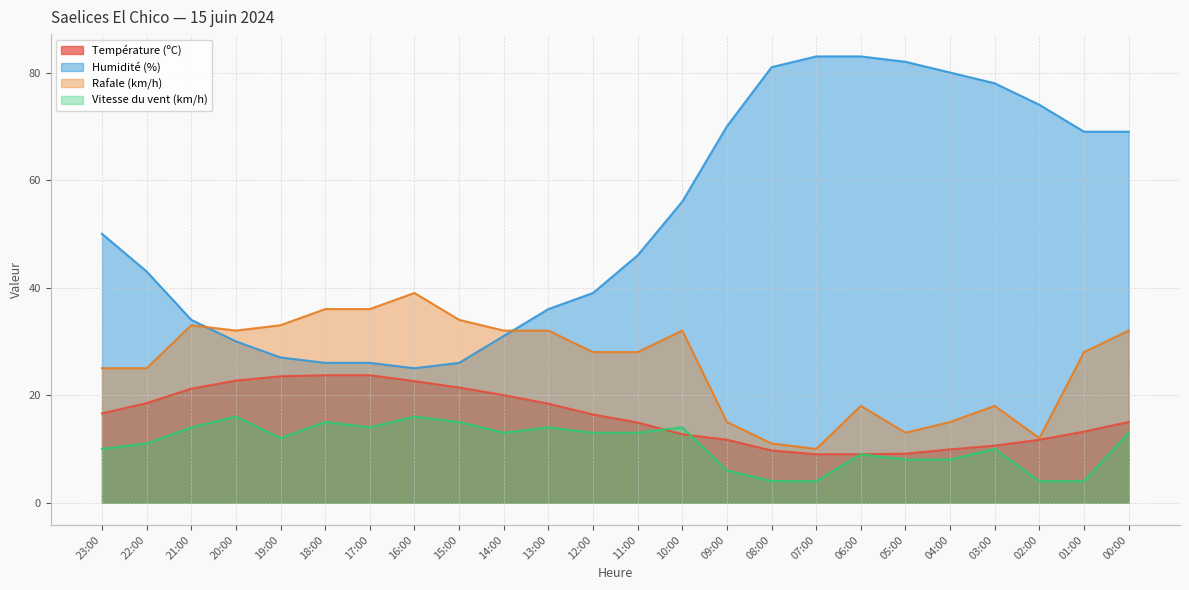

True or false: Température (ºC) has a value of 34.1 at 20:00.

False